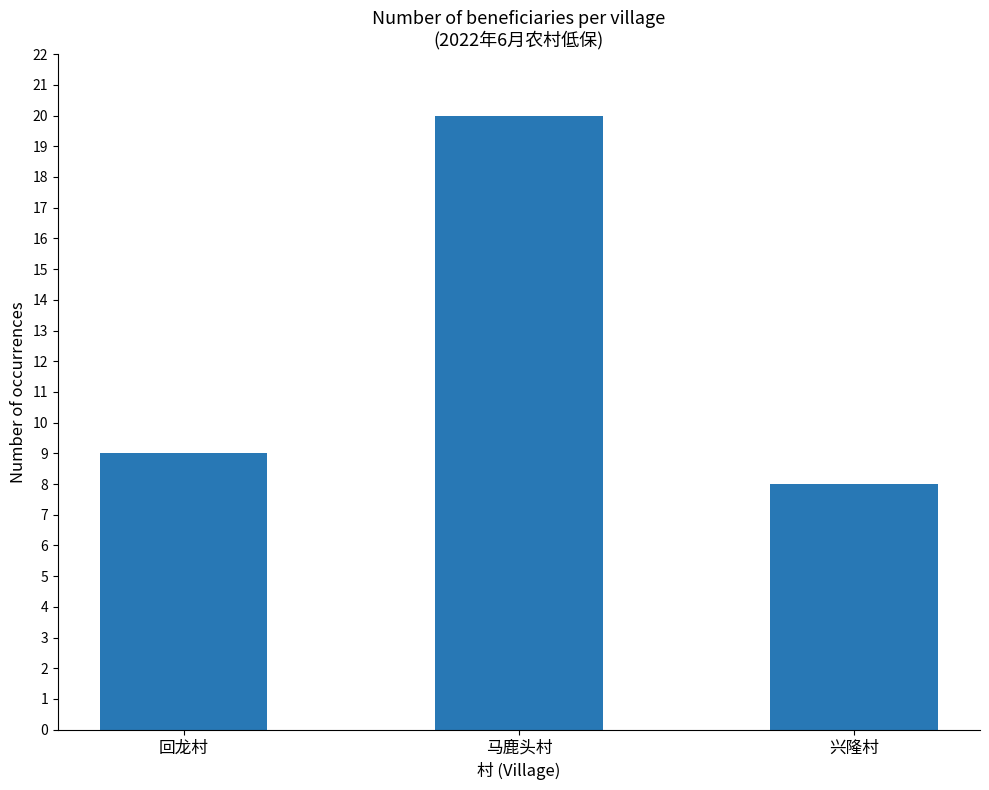

What position from the left is 兴隆村?

3